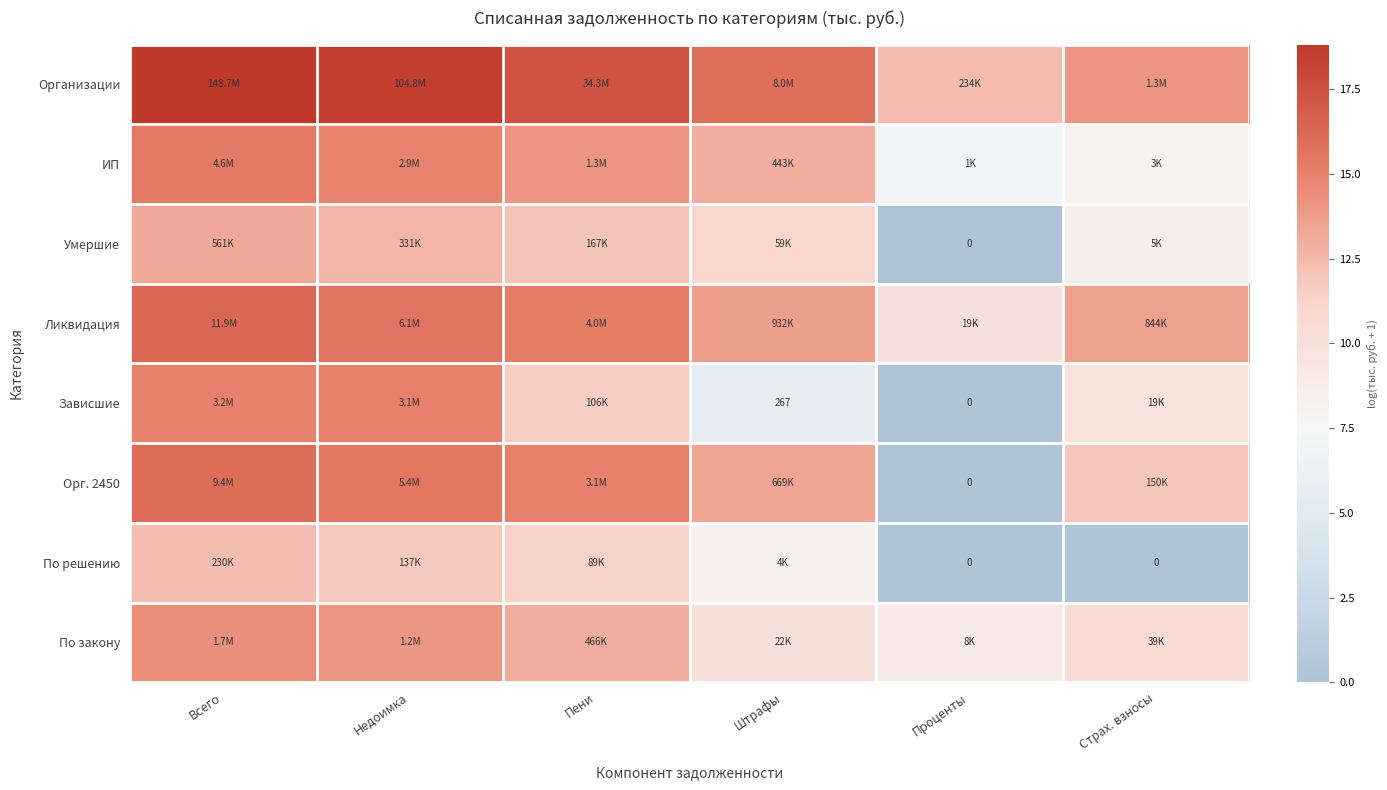

Between Недоимка and Пени, which is larger?

Недоимка